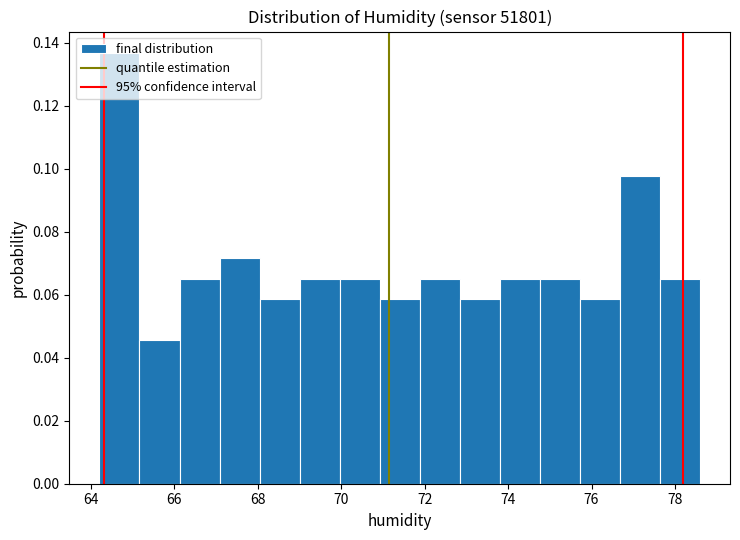

Reading left to right, list every bar in this chart as the range it spans on the x-axis followed by its height. Neither the bar edges nor the heights are printed on the chart, so give them approximately, as read against the axes.

64.20 to 65.16: 0.136
65.16 to 66.12: 0.046
66.12 to 67.08: 0.066
67.08 to 68.04: 0.072
68.04 to 69.00: 0.058
69.00 to 69.96: 0.066
69.96 to 70.92: 0.066
70.92 to 71.88: 0.058
71.88 to 72.84: 0.066
72.84 to 73.80: 0.058
73.80 to 74.76: 0.066
74.76 to 75.72: 0.066
75.72 to 76.68: 0.058
76.68 to 77.64: 0.098
77.64 to 78.60: 0.066